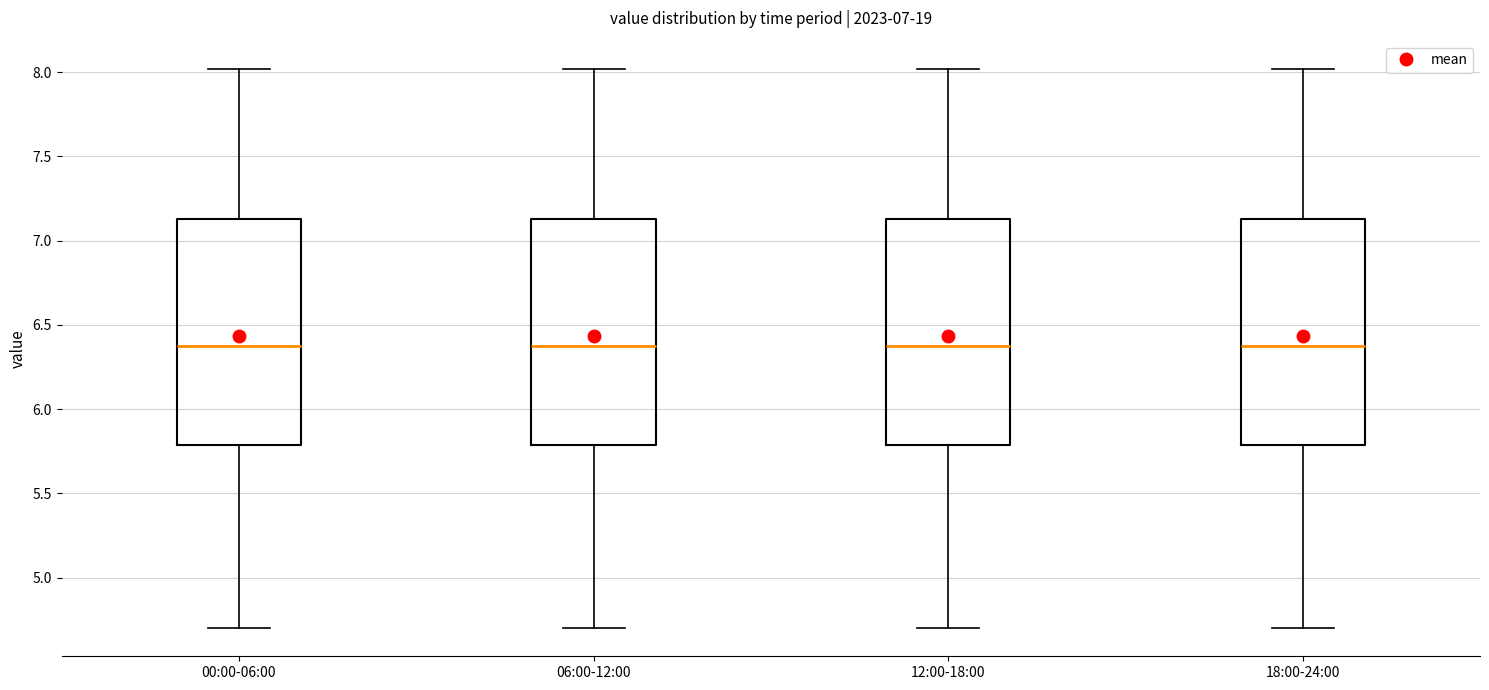

Where does the lower whisker of the box for 06:00-12:00 end on the y-axis? The values are not printed on the chart, so give them approximately, as read against the axis.

4.70